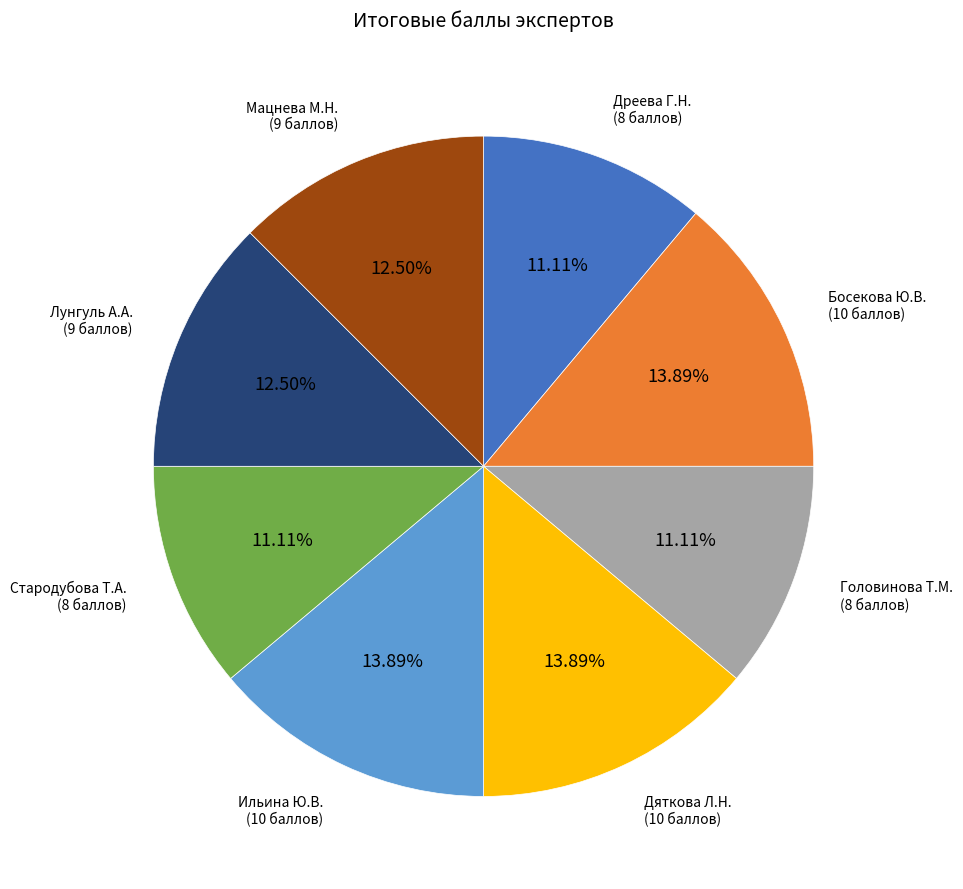

Is there a majority slice in this chart?

No